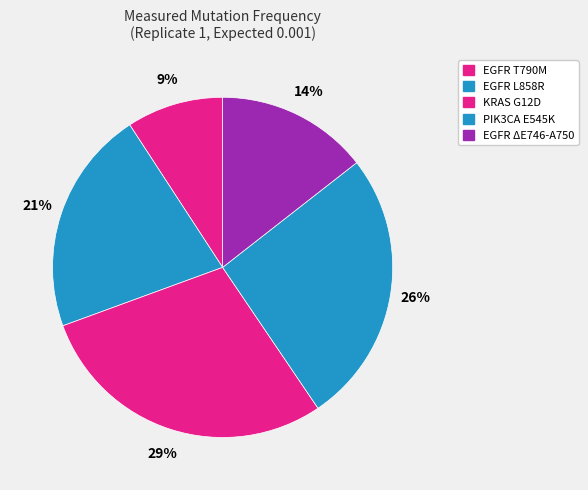

To the nearest percent, what is the average slice percentage?

20%